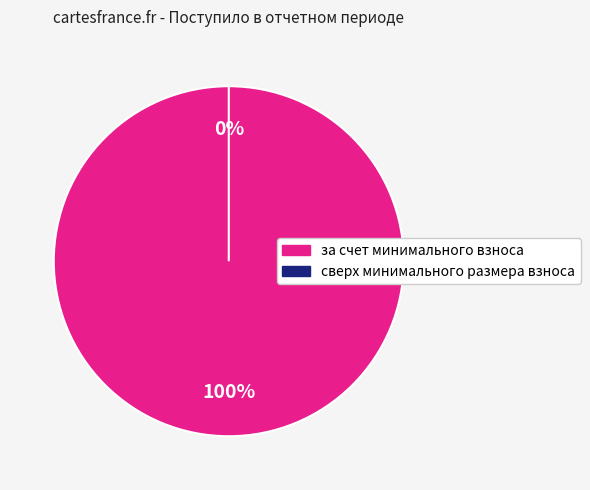

What percentage do сверх минимального размера взноса and за счет минимального взноса together represent?

100.0%